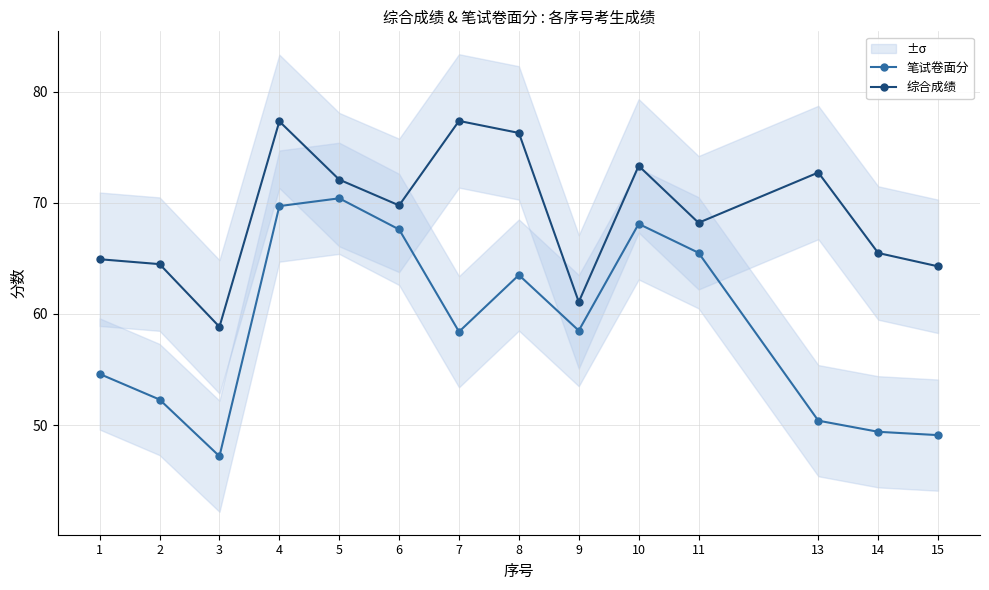

Is it true that 综合成绩 equals 127.3 at 10?

False